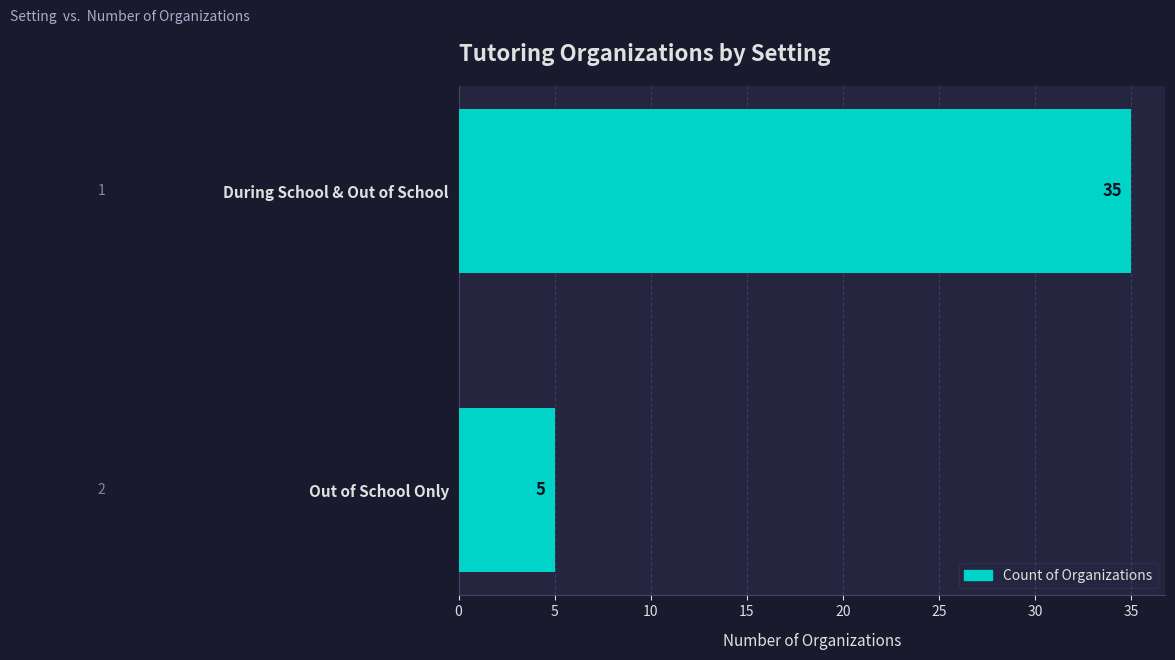

Rank the categories by value from lowest to highest.

Out of School Only, During School & Out of School